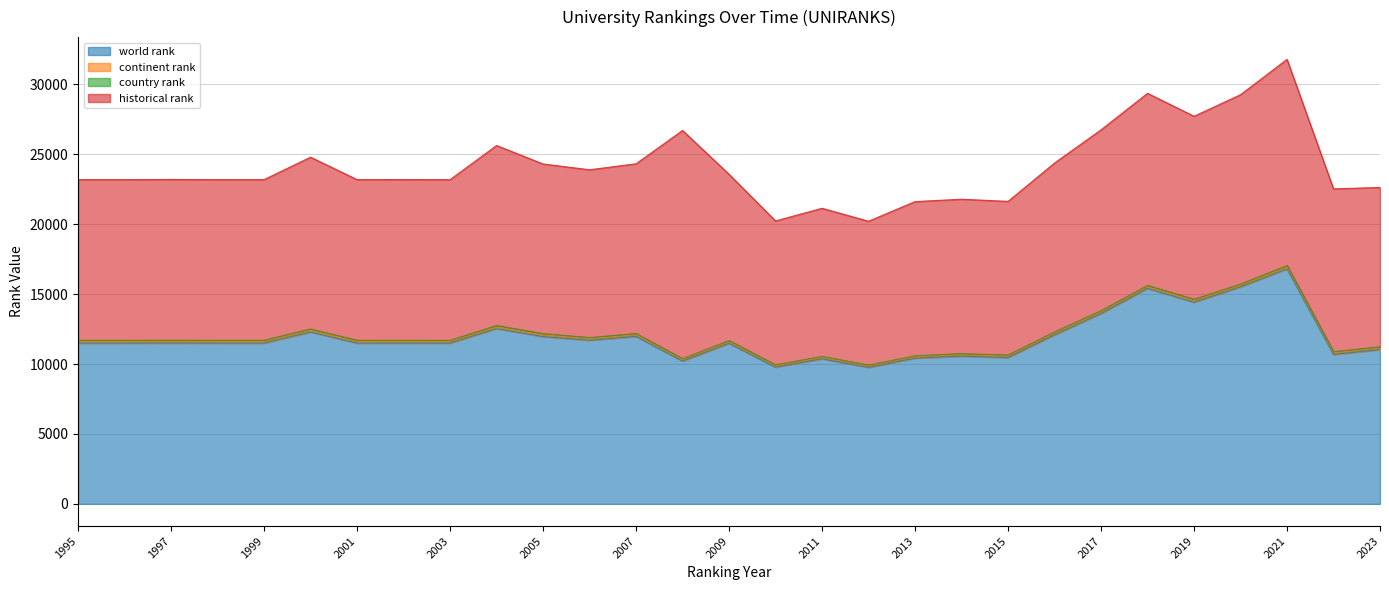

How many values in the continent rank series are below 119?

14